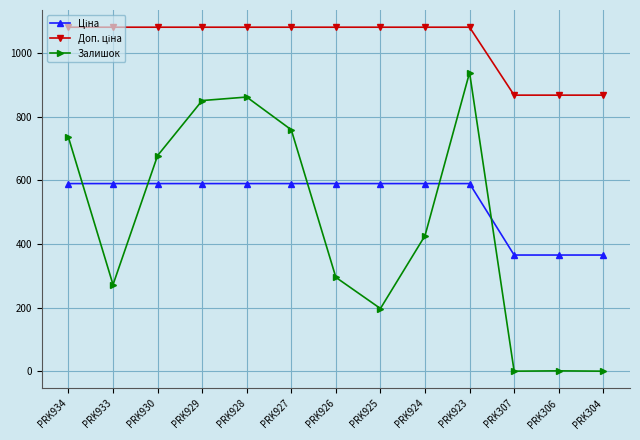

Where is Залишок nearest to the value 469?

PRK924